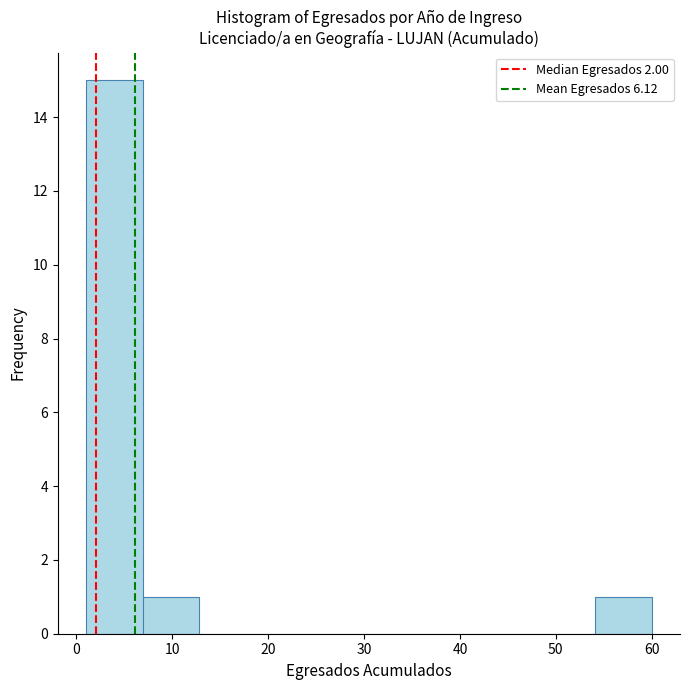

Over which range of the x-axis is the bar tallest?

1.0 to 6.9